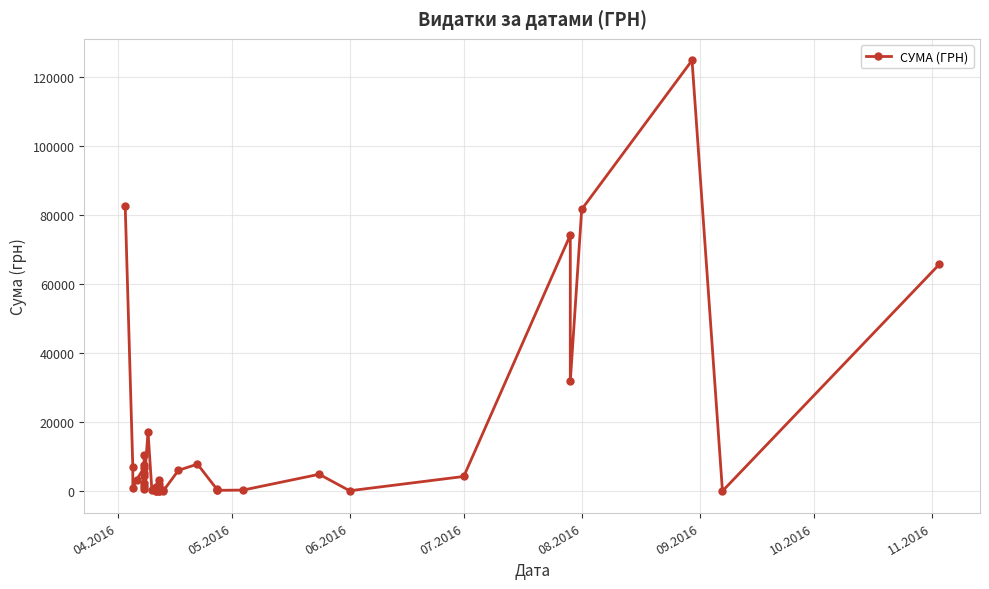

Count the number of categories in the chart.

40